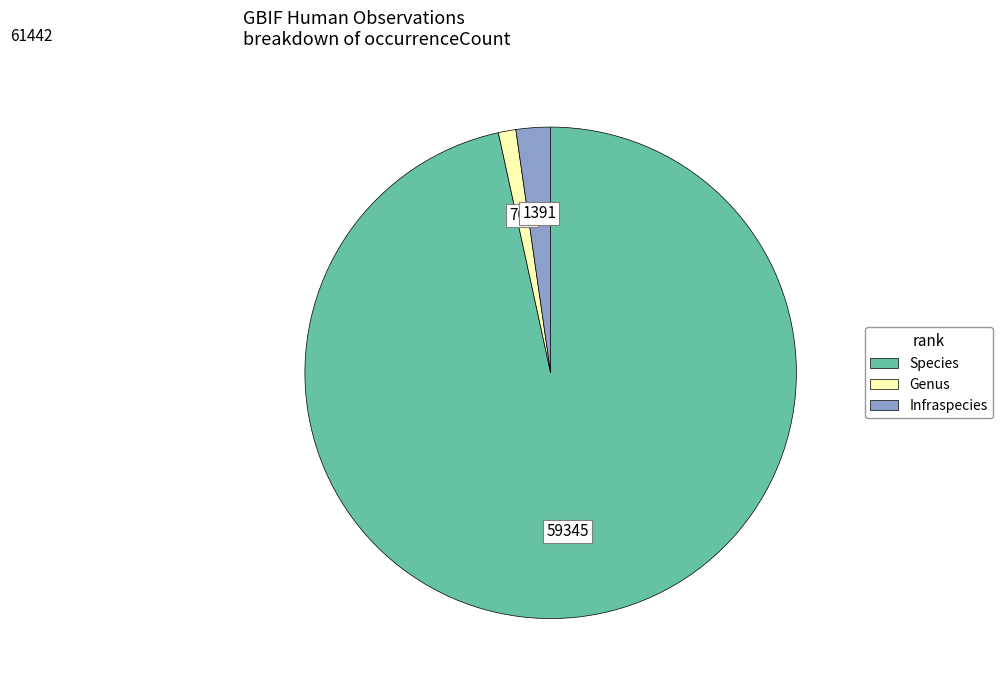

How many slices are in this pie chart?

3